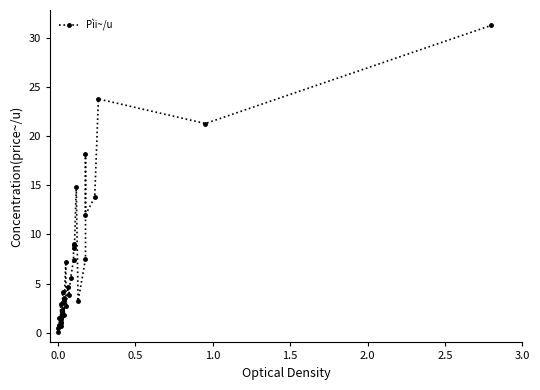

Does the chart have visible grid lines?

No